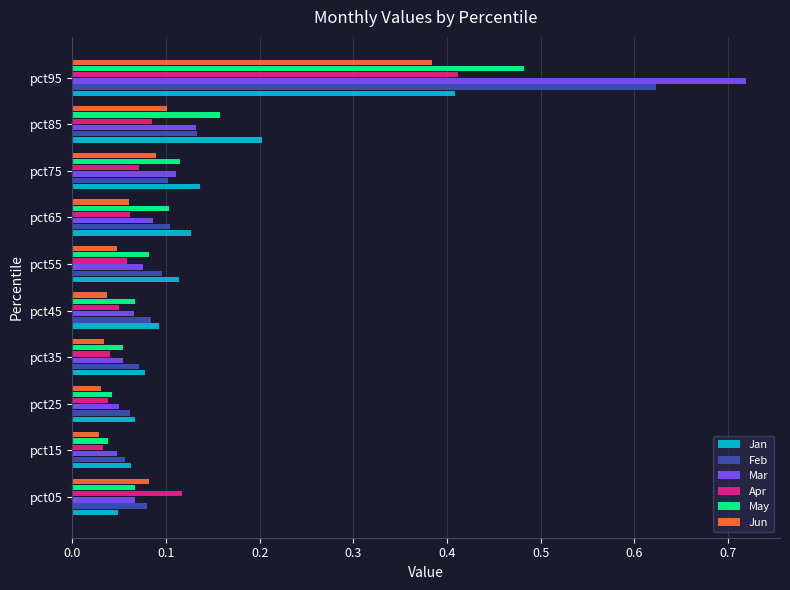

What is the total value across all series at pct85?

0.8